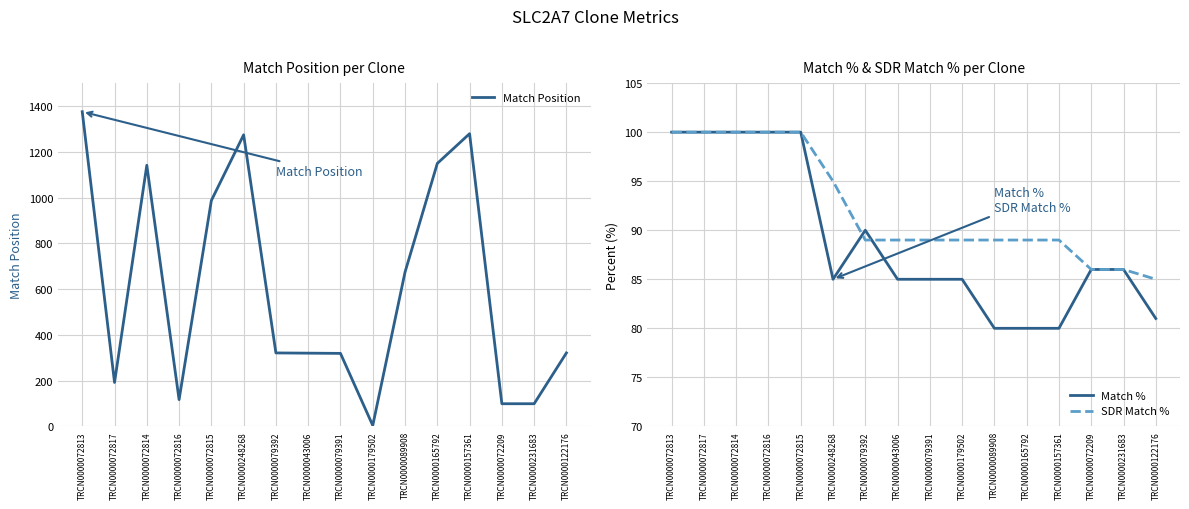

What is the difference between the maximum and minimum values in the SDR Match % series?

15